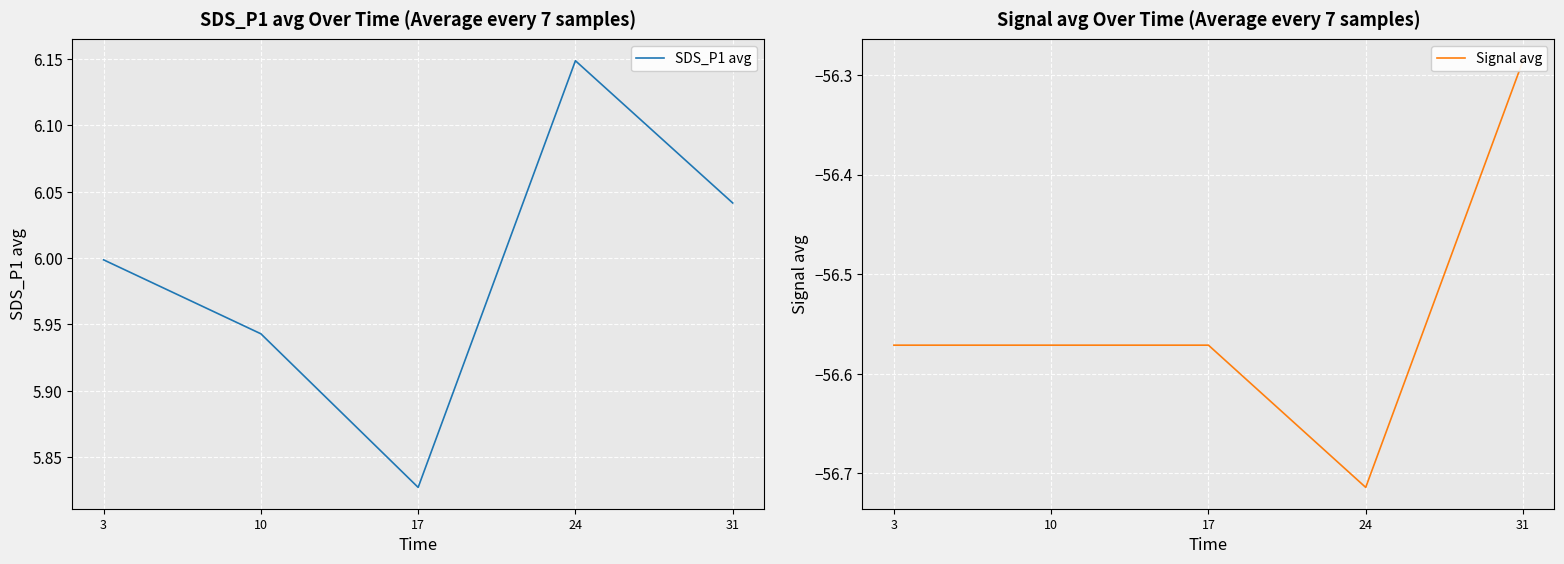

What is the total value across all series at 3?

-50.6